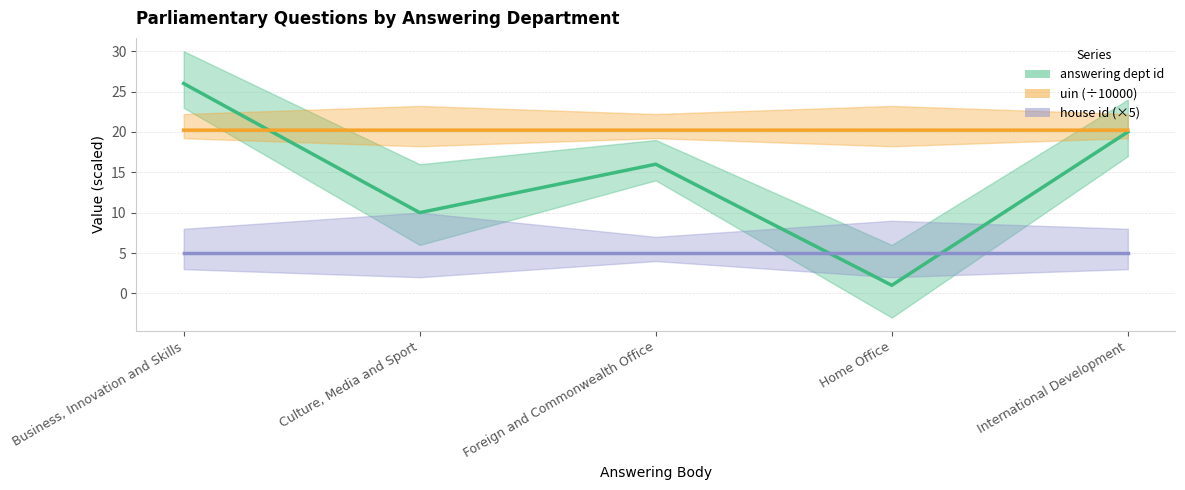

True or false: house id (×5) and uin (÷10000) cross at least once.

False